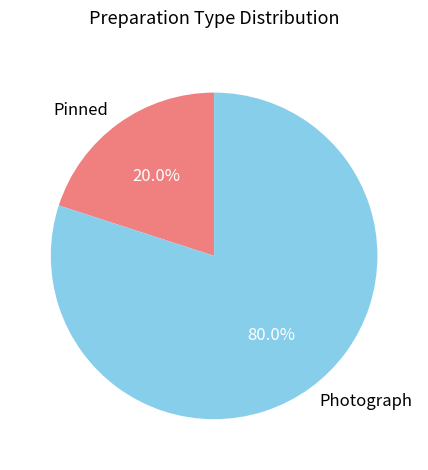

To the nearest percent, what is the difference between the Photograph and Pinned slice percentages?

60%